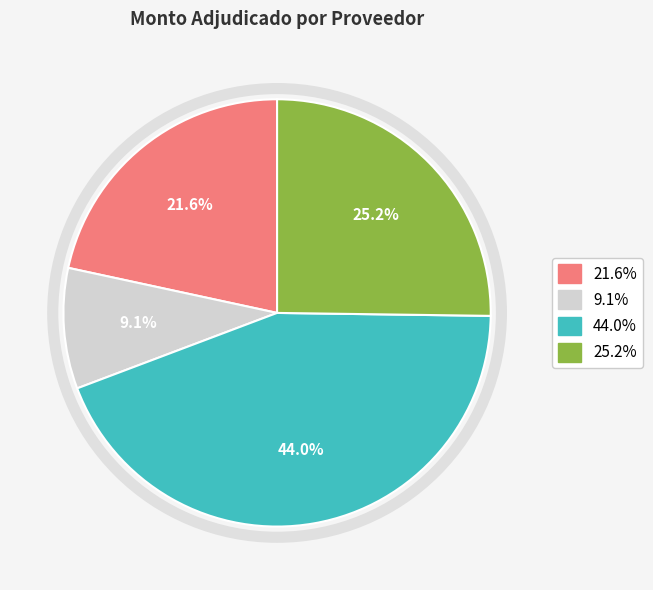

To the nearest percent, what is the difference between the largest and smallest slice percentages?

35%